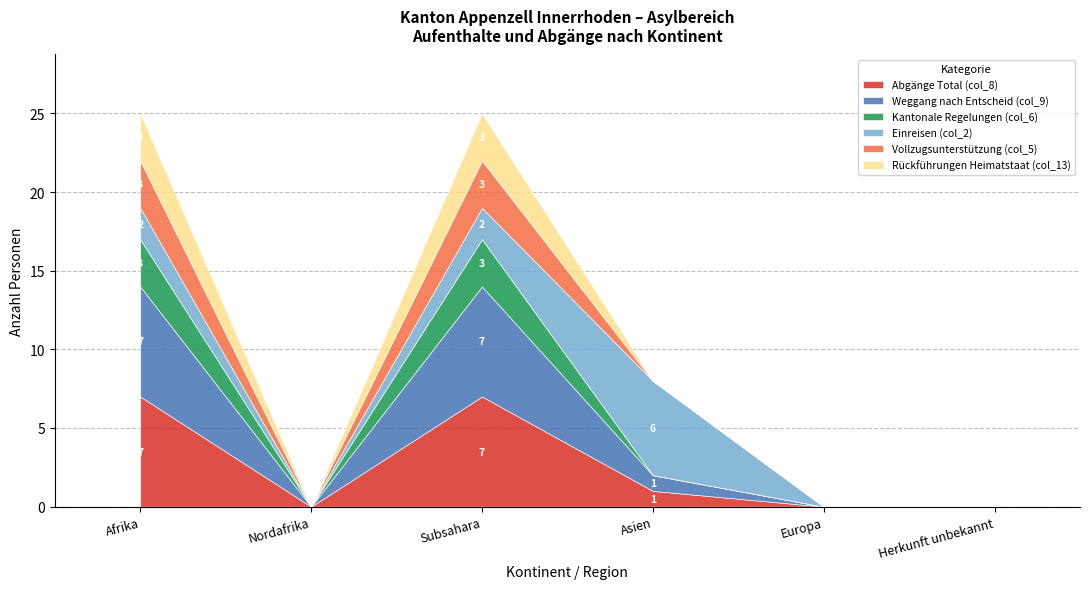

What is the difference between the maximum and second lowest values in the Weggang nach Entscheid (col_9) series?

7